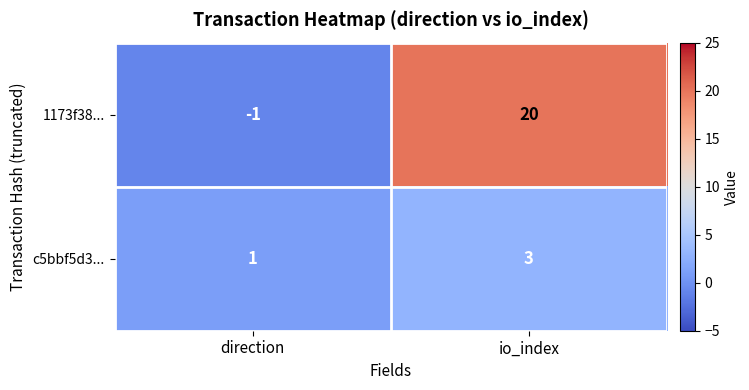

What is the average value of the 1173f38... series?

10